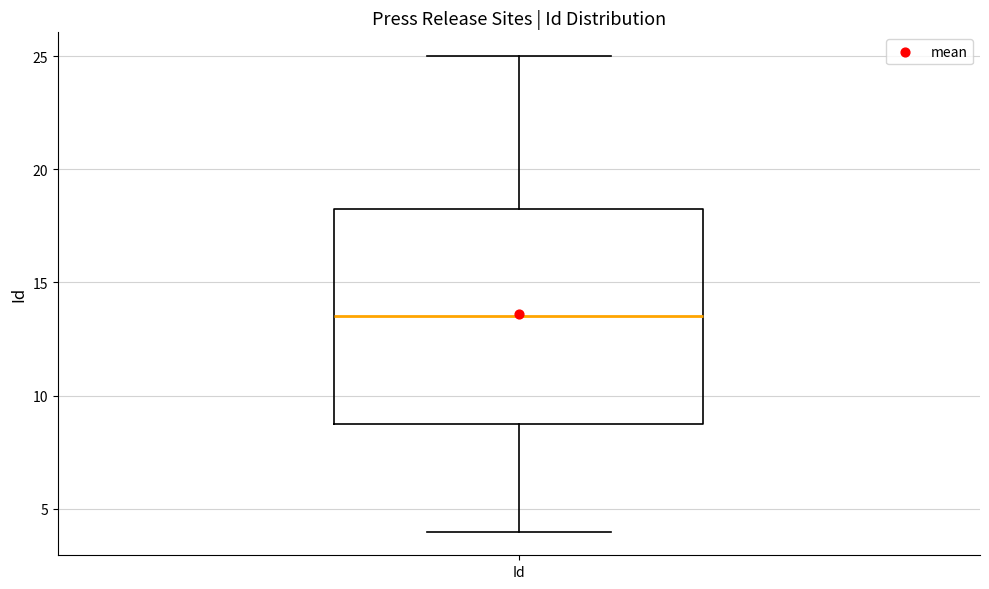

Transcribe this box plot: give where the median line is, the range the box spans, and where the two whiskers end, as read against the y-axis. The values are not printed on the chart, so give them approximately, as read against the axis.

median 13.5, box 9.0 to 18.5, whiskers 4.0 to 25.0